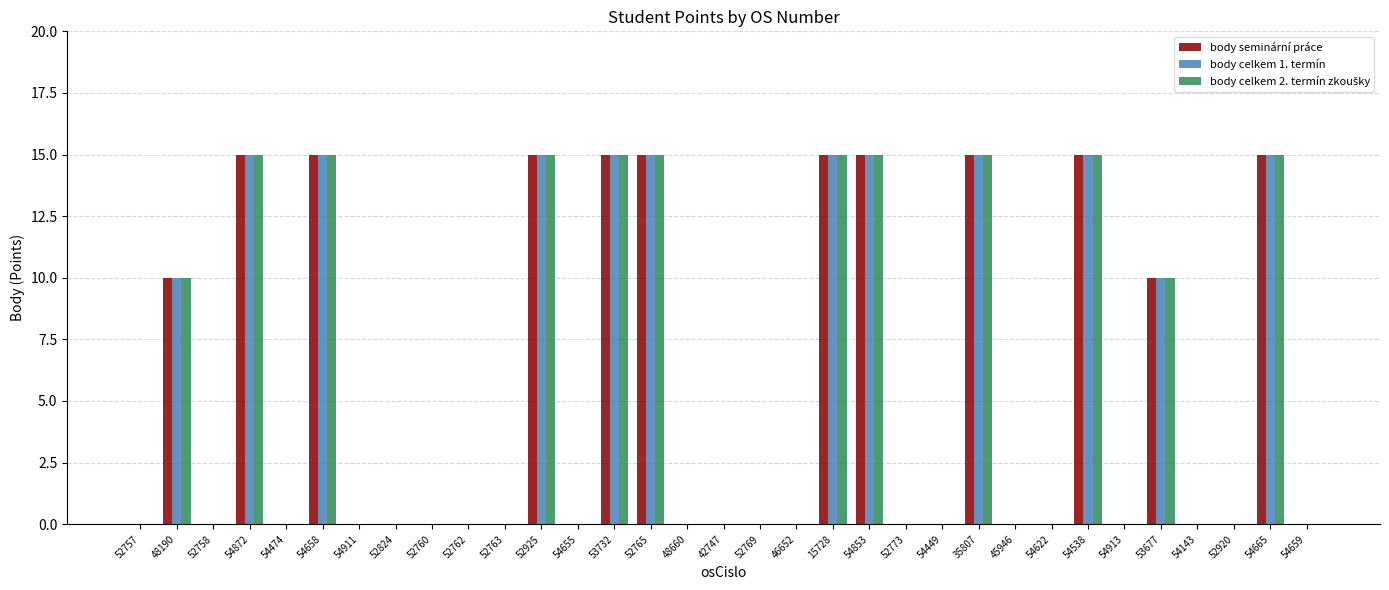

How many data points does each series have?

33